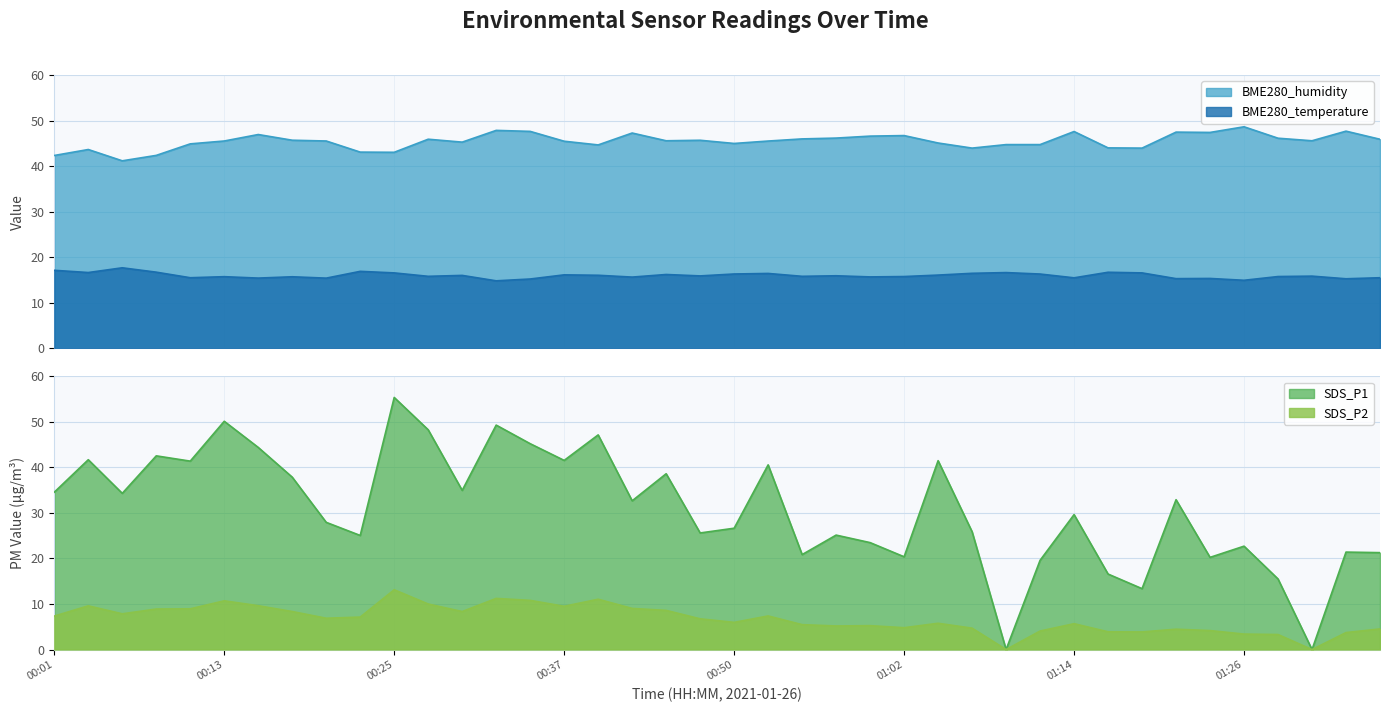

True or false: BME280_humidity and BME280_temperature intersect in this chart.

False